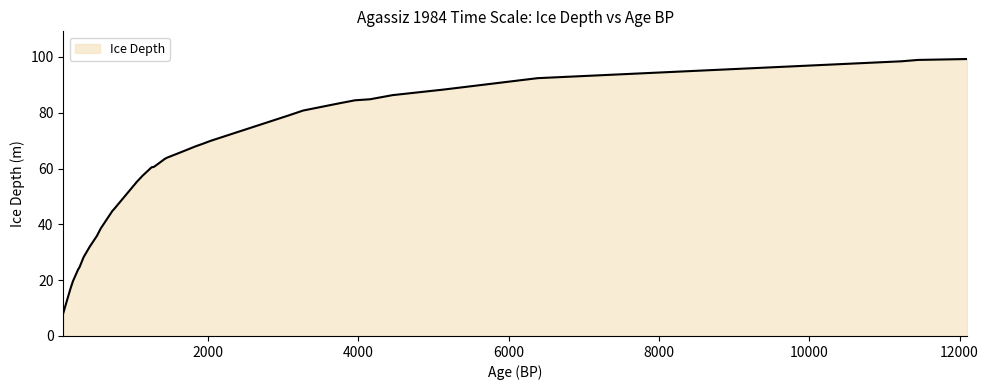

What is the difference between the maximum and minimum values?

91.1